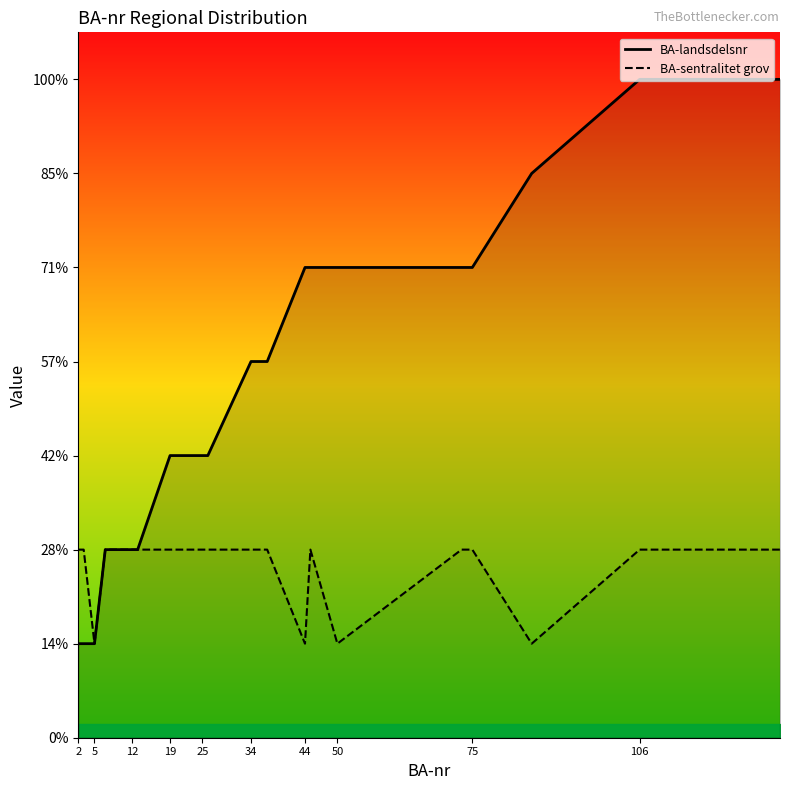

At which category does BA-landsdelsnr reach its first local peak?

86